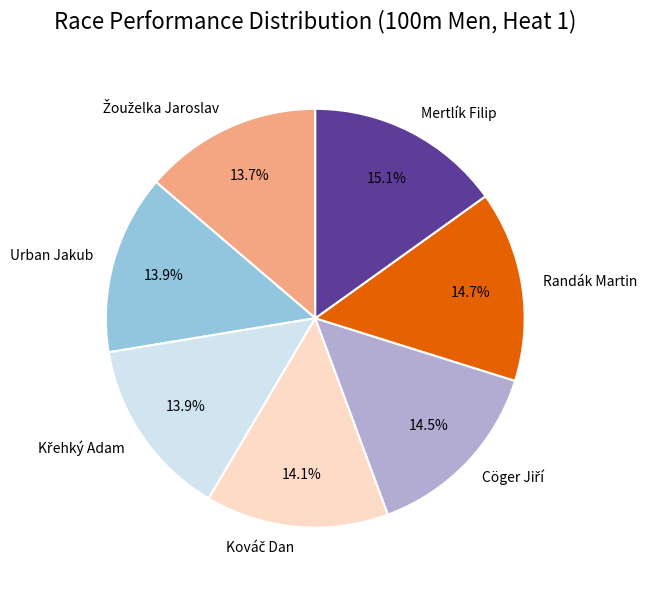

What is the ratio of the value at Urban Jakub to the value at Mertlík Filip?

0.9